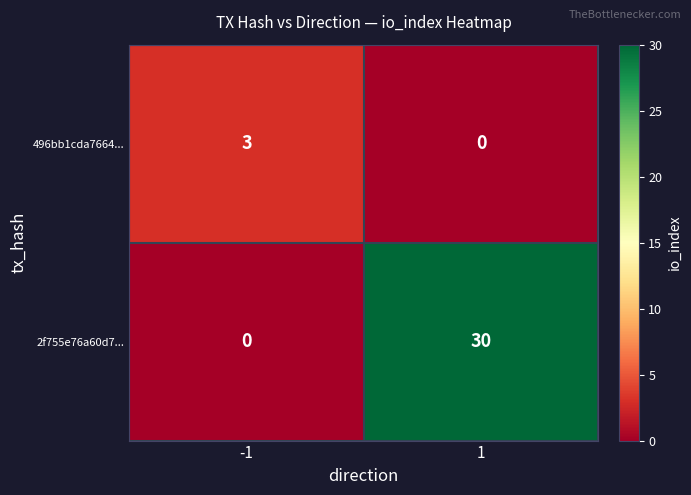

Is it true that 496bb1cda7664... equals 0 at 1?

True